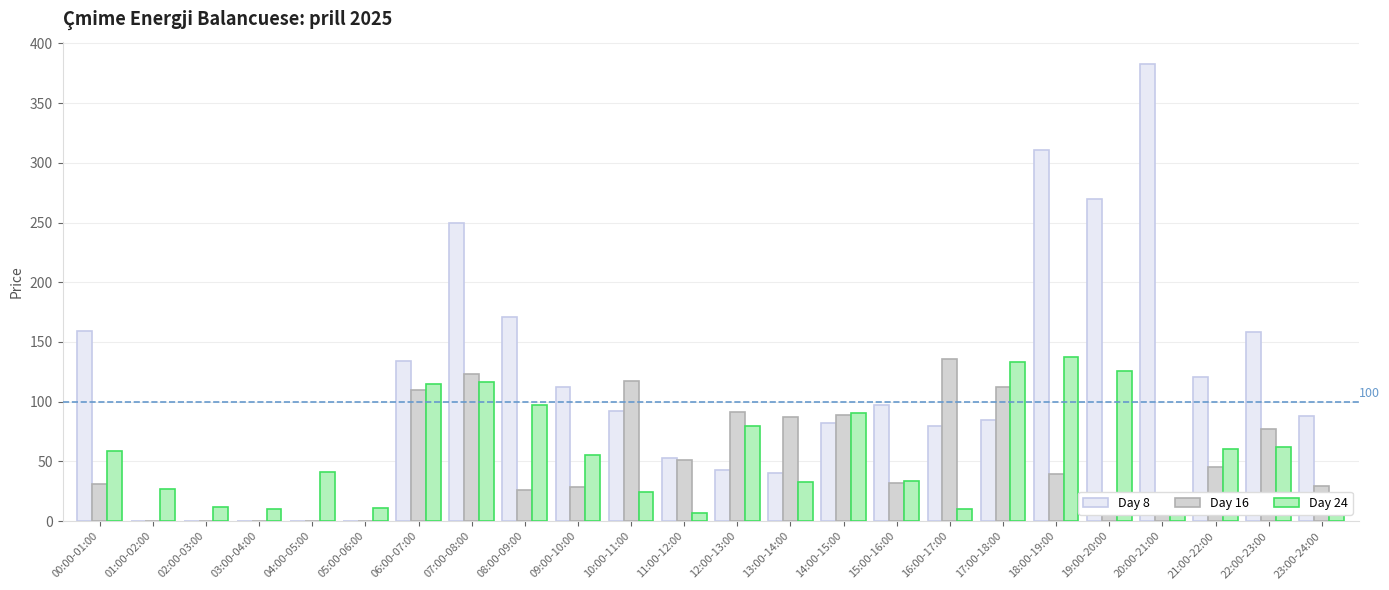

The Day 8 series shows 158.9 at 00:00-01:00. True or false?

True